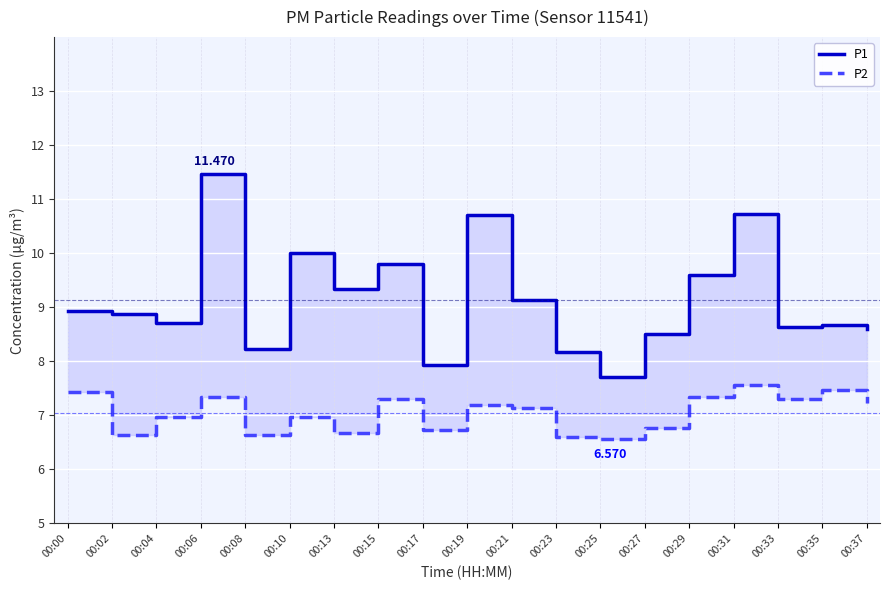

At which label does P1 first exceed 8?

00:00